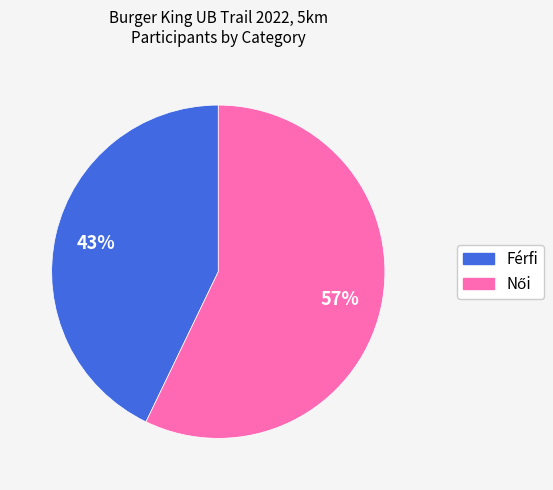

True or false: Férfi accounts for 37% of the total.

False